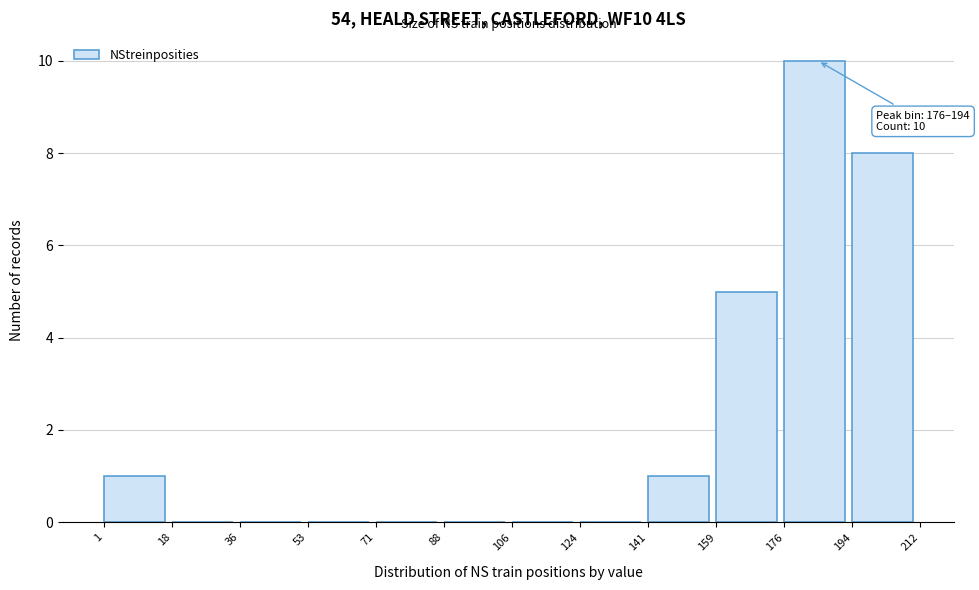

Which range on the x-axis has the tallest bar?

176 to 194